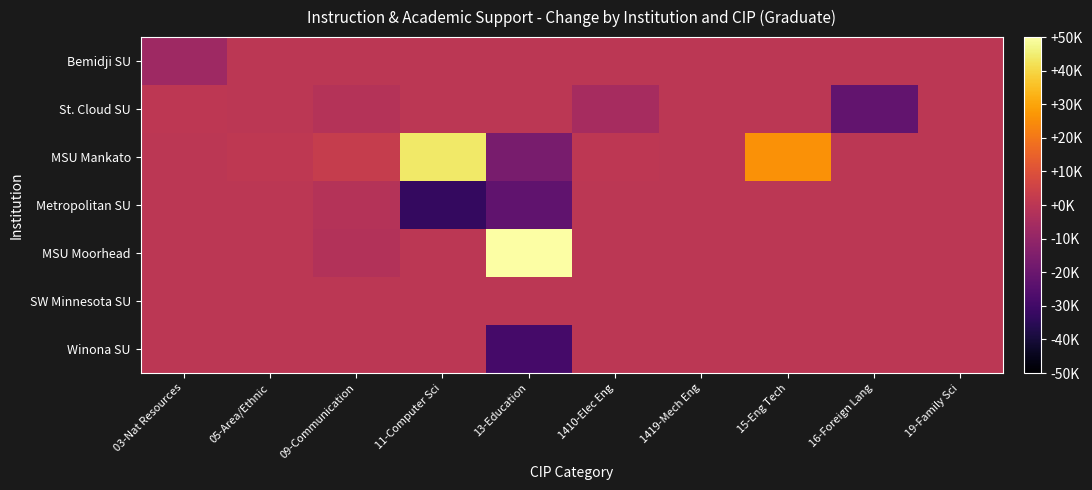

Between 11-Computer Sci and 16-Foreign Lang, which is larger?

11-Computer Sci